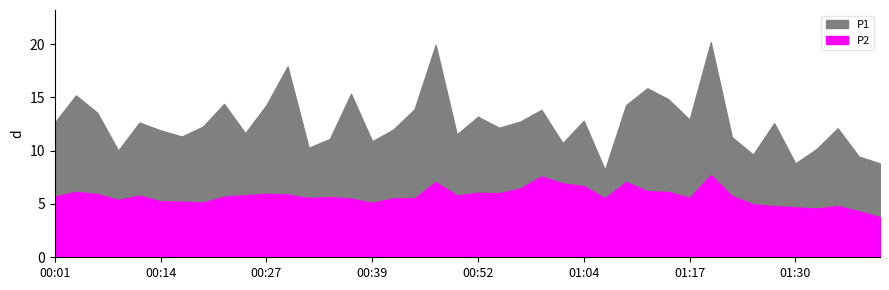

True or false: P2 has a value of 6.0 at 00:54.

True